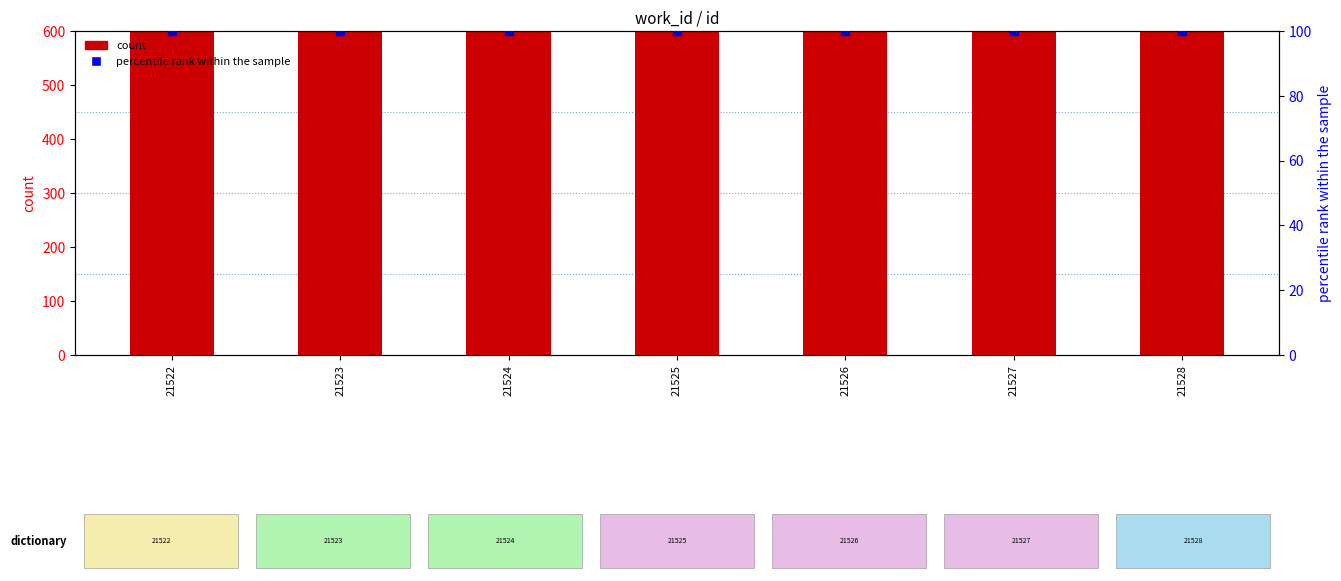

What is the total value across all series at 21522?

7609.0